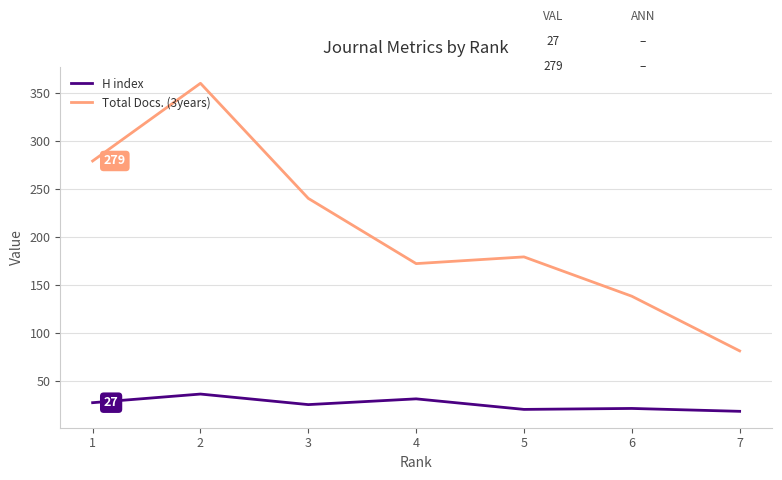

What is the difference between the highest and lowest values at 3?

215